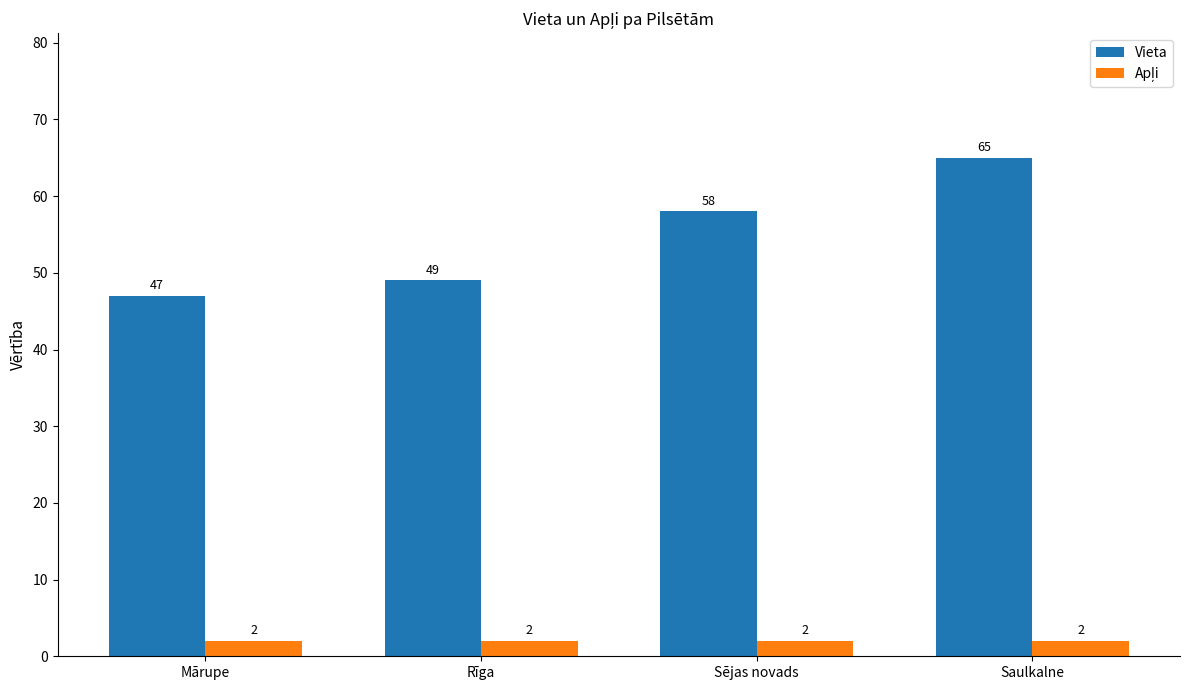

True or false: Vieta has a value of 19 at Rīga.

False